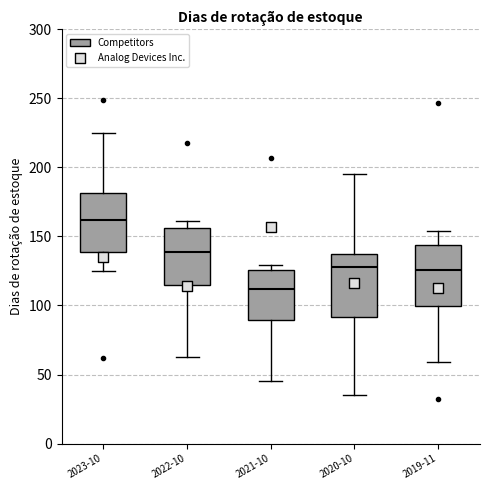

Reading left to right, transcribe this box plot: for each box, give where its median line is, the range the box spans, and where its two whiskers end, as read against the y-axis. The values are not printed on the chart, so give them approximately, as read against the axis.

2023-10: median 160, box 140 to 180, whiskers 125 to 225
2022-10: median 140, box 115 to 155, whiskers 65 to 160
2021-10: median 110, box 90 to 125, whiskers 45 to 130
2020-10: median 130, box 90 to 140, whiskers 35 to 195
2019-11: median 125, box 100 to 145, whiskers 60 to 155